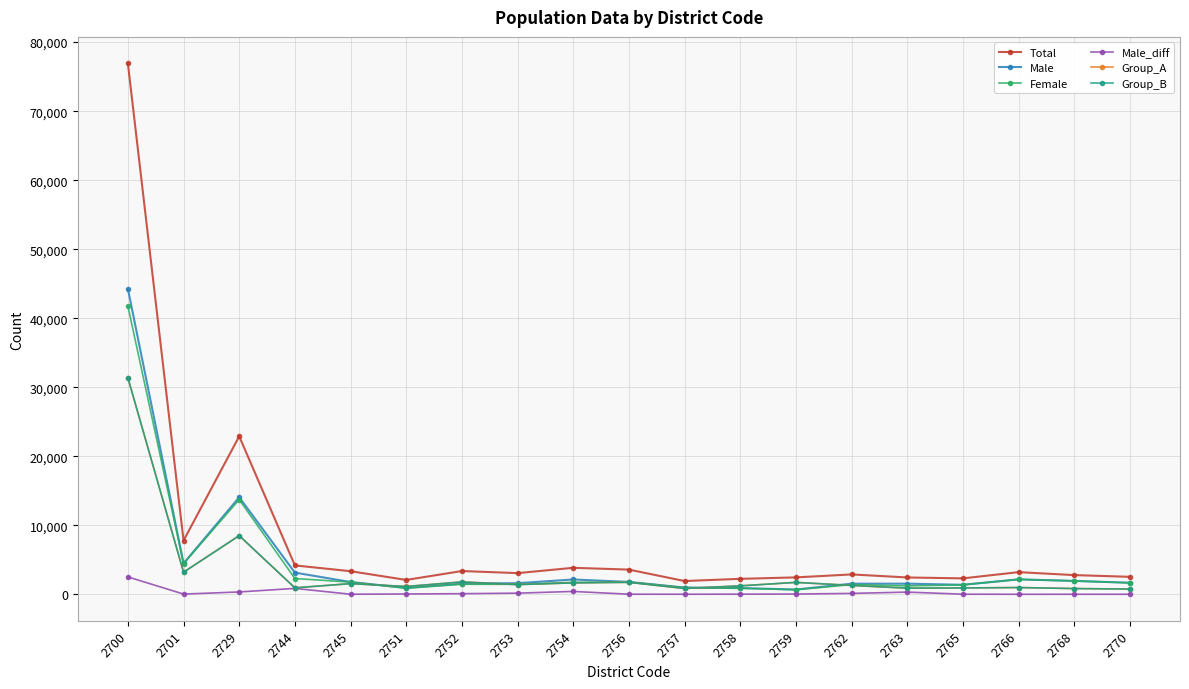

Is this an area chart (filled region under the line)?

No